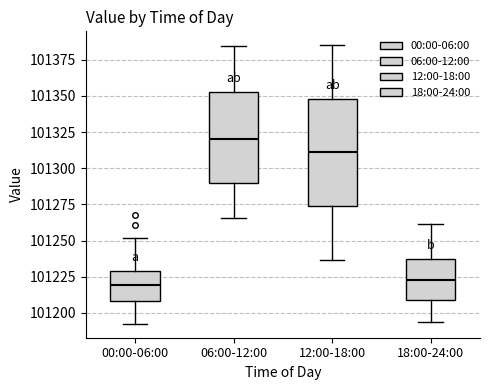

Comparing the boxes themselves (not the whiskers), which one is the tallest?

12:00-18:00